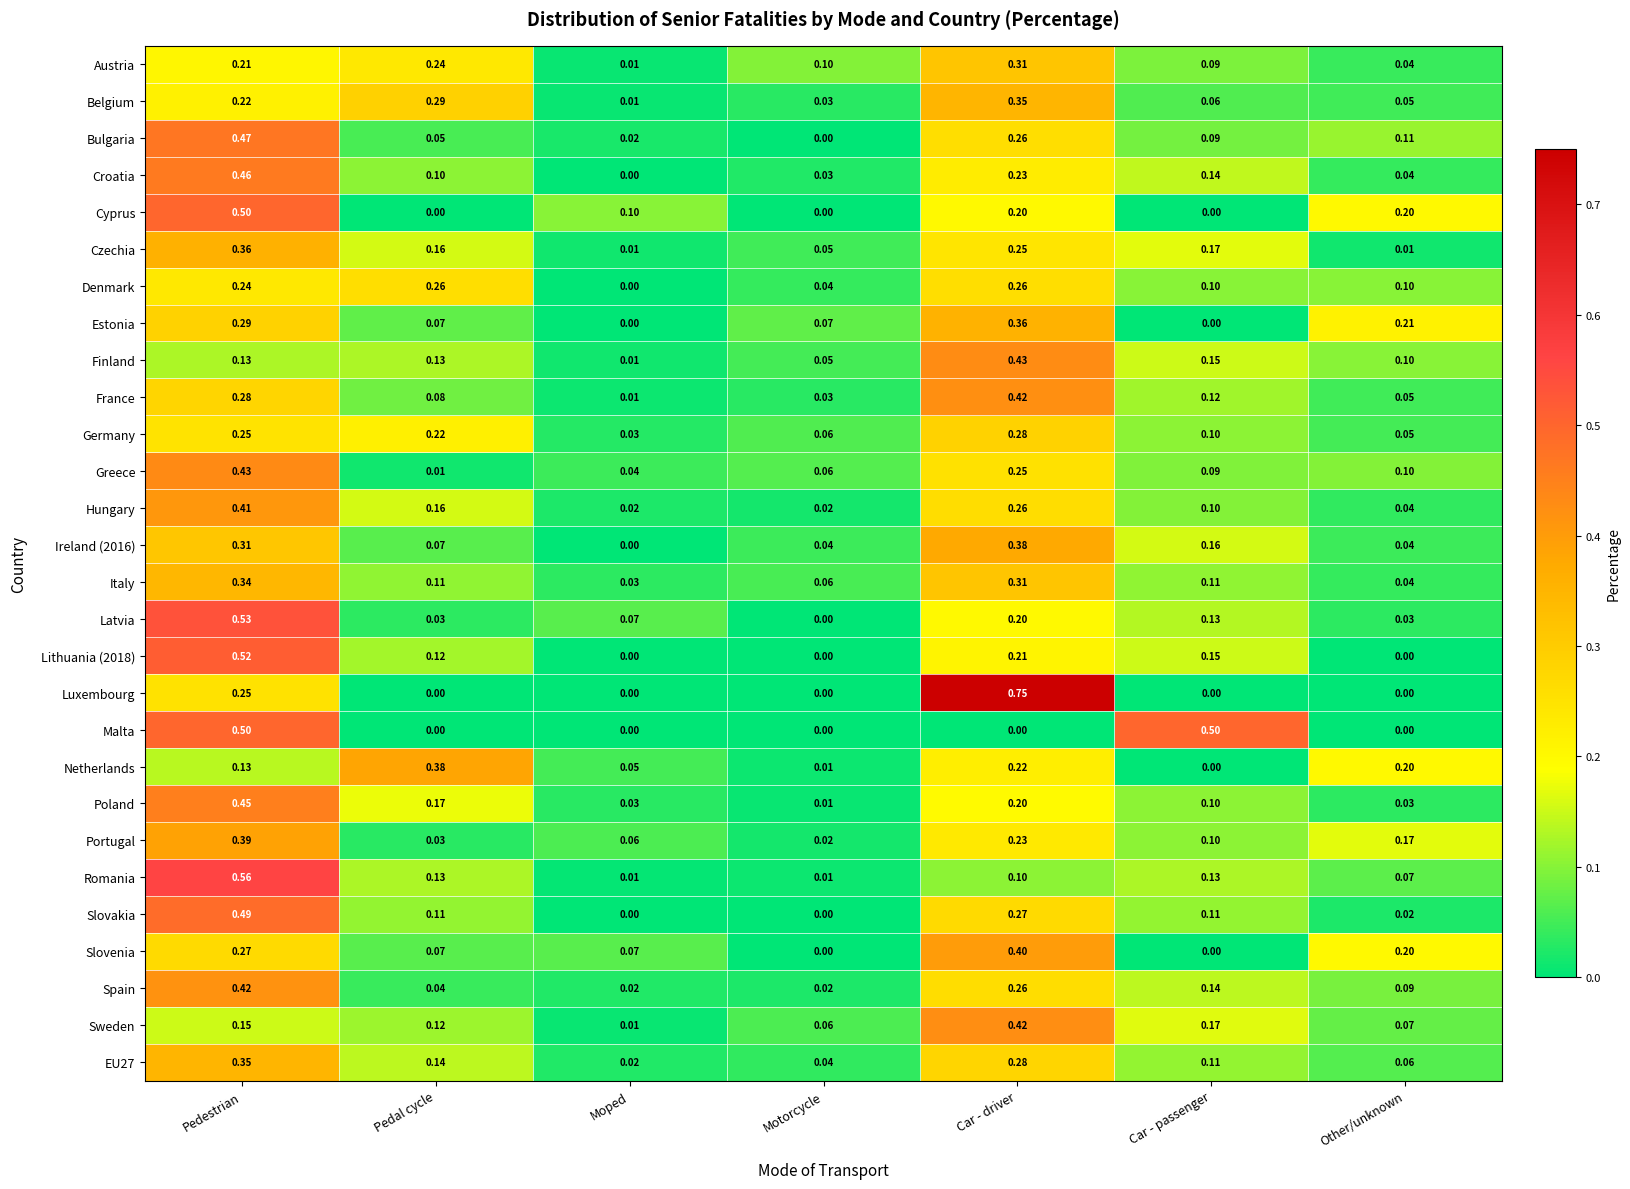

Rank the categories by Bulgaria value from highest to lowest.

Pedestrian, Car - driver, Other/unknown, Car - passenger, Pedal cycle, Moped, Motorcycle